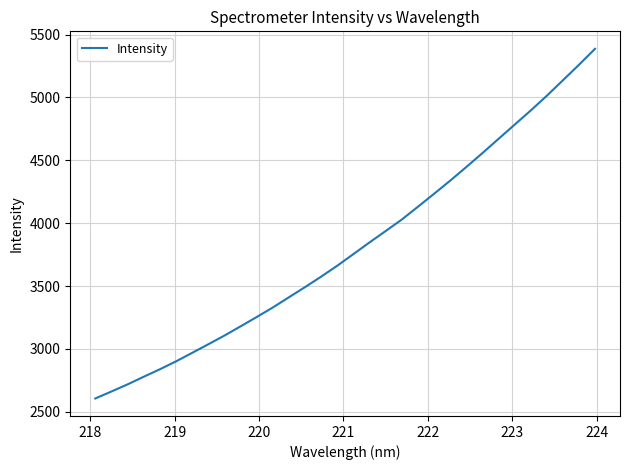

What is the minimum value shown in the chart?

2605.6